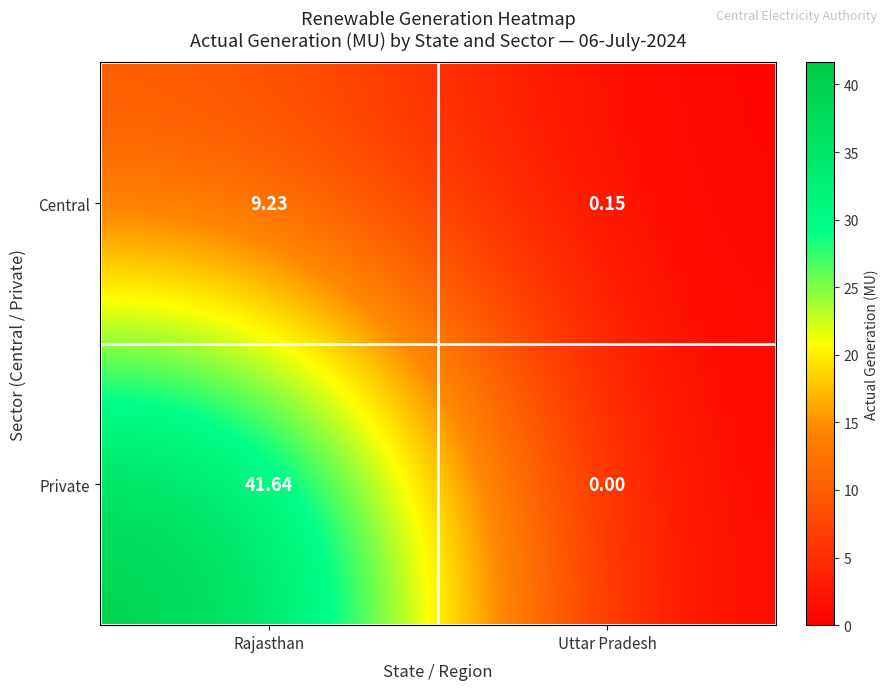

Where does the Private series first go above 41?

Rajasthan